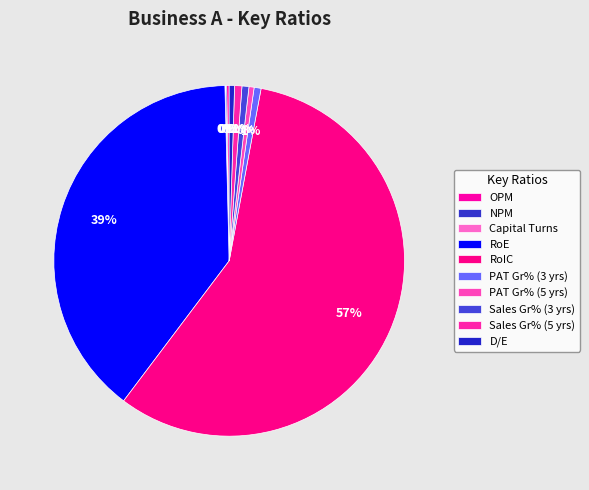

True or false: Sales Gr% (5 yrs) accounts for 11% of the total.

False